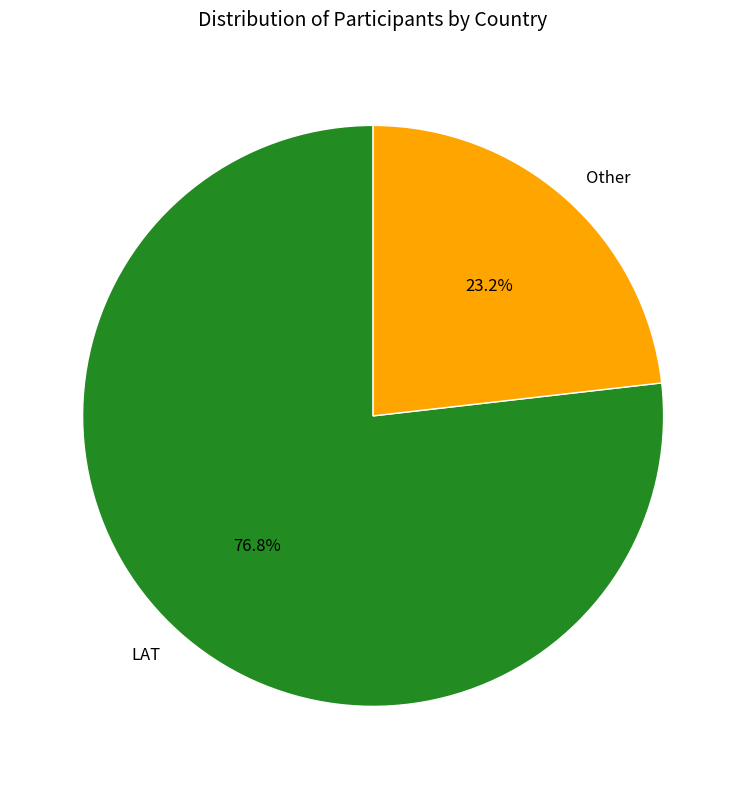

Between Other and LAT, which is larger?

LAT